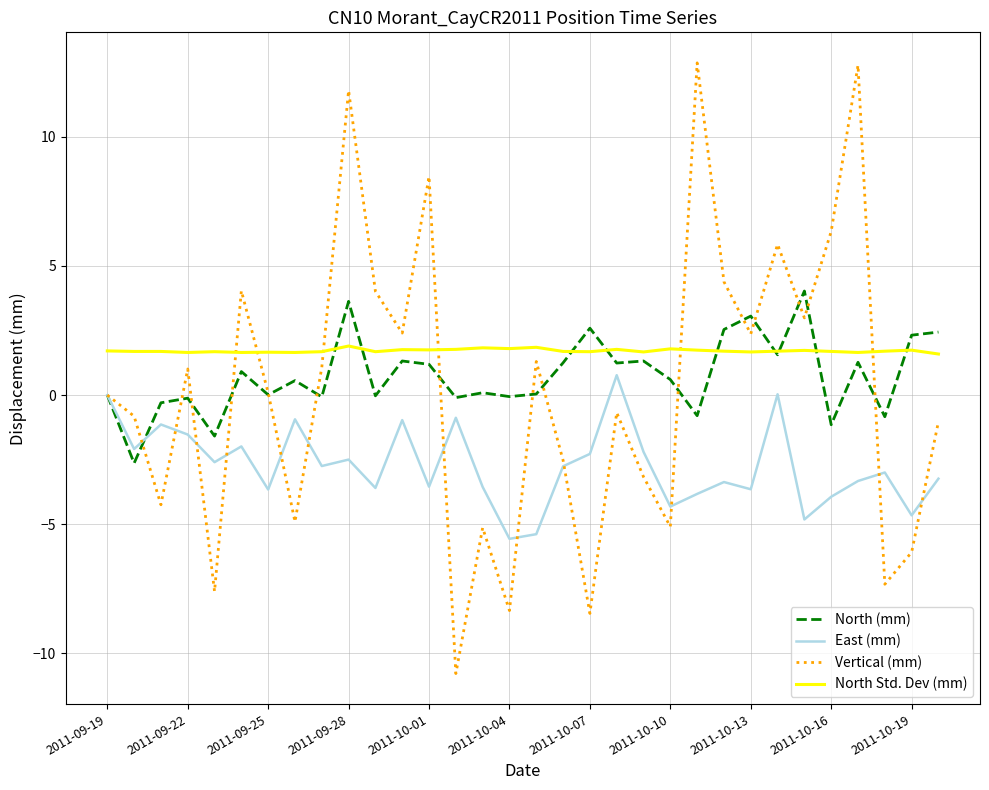

Which series has the widest spread of values?

Vertical (mm)